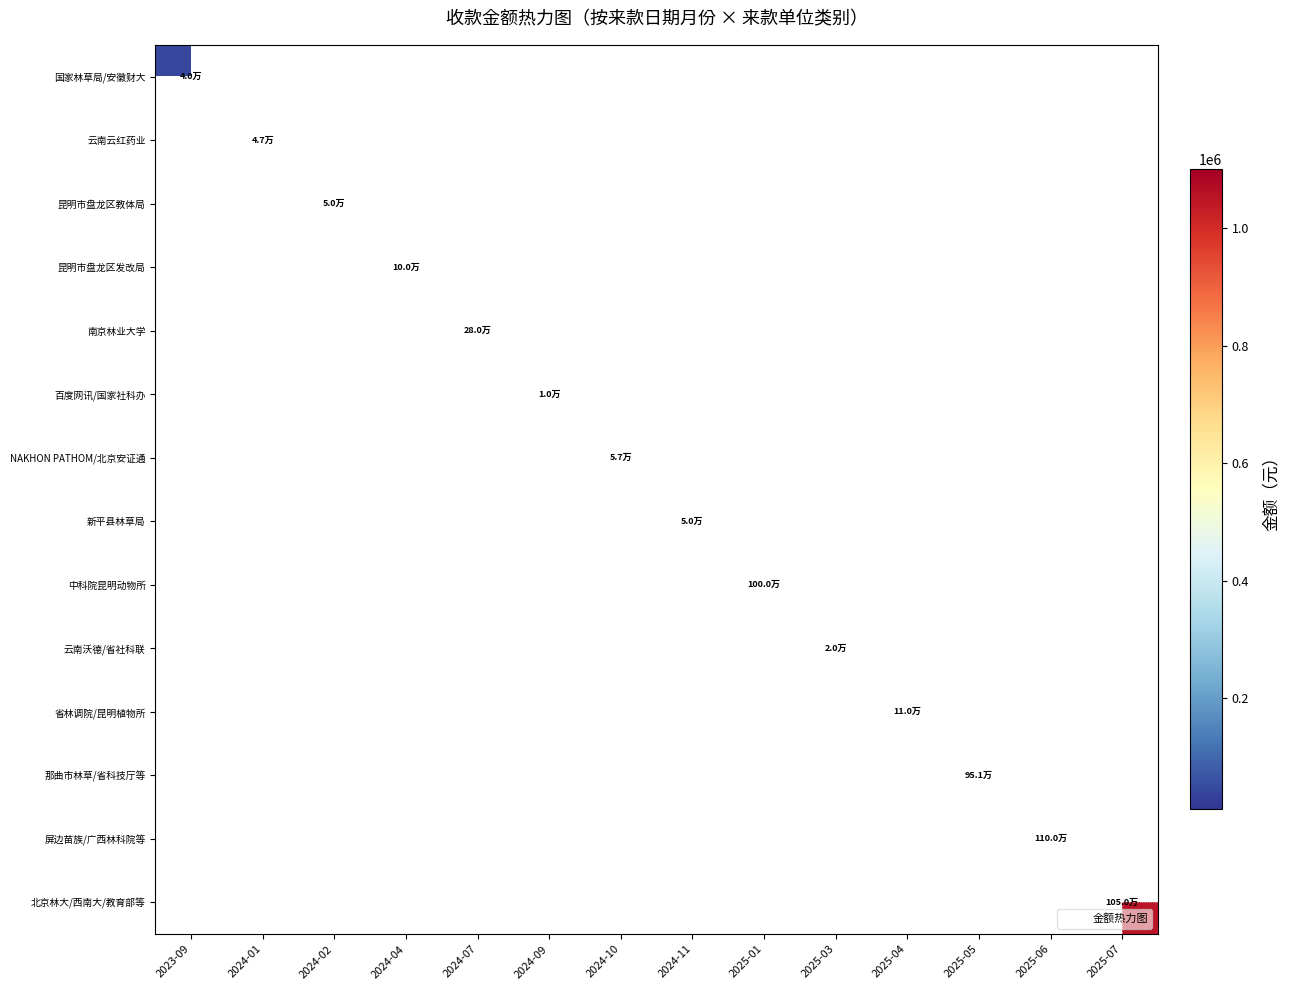

Is the value of 新平县林草局 at 2024-07 greater than the value of 国家林草局/安徽财大 at 2024-02?

No